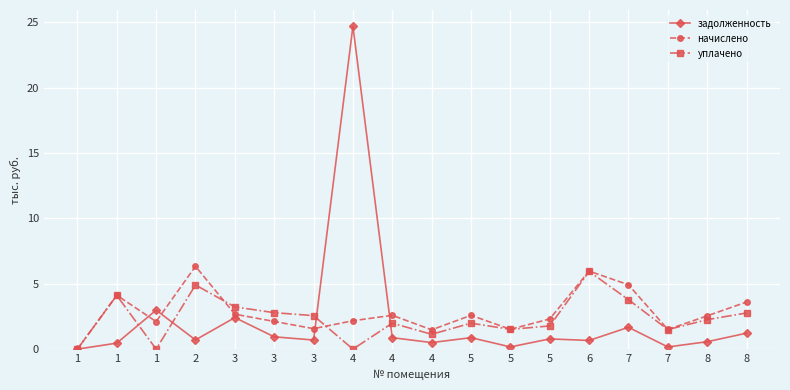

Reading left to right, transcribe all the data shown in this chart.

задолженность: 0.0	0.5	3.0	0.7	2.4	0.9	0.7	24.7	0.9	0.5	0.9	0.2	0.8	0.7	1.7	0.2	0.6	1.2
начислено: 0.0	4.1	2.1	6.3	2.7	2.1	1.6	2.2	2.6	1.5	2.6	1.5	2.3	6.0	4.9	1.5	2.5	3.6
уплачено: 0.0	4.1	0.0	4.9	3.2	2.8	2.6	0.0	2.0	1.1	2.0	1.5	1.8	5.9	3.8	1.5	2.3	2.8